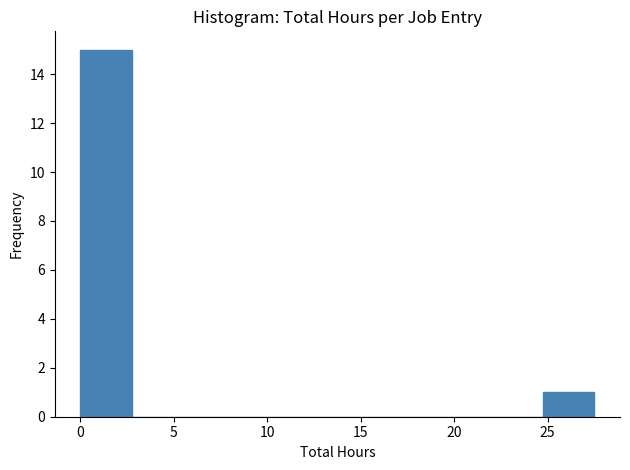

Reading left to right, transcribe this chart: for each bar, give the range it covers on the x-axis and its height. Neither the bar edges nor the heights are printed on the chart, so give them approximately, as read against the axes.

0.00 to 2.75: 15
2.75 to 5.50: 0
5.50 to 8.25: 0
8.25 to 11.00: 0
11.00 to 13.75: 0
13.75 to 16.50: 0
16.50 to 19.25: 0
19.25 to 22.00: 0
22.00 to 24.75: 0
24.75 to 27.50: 1